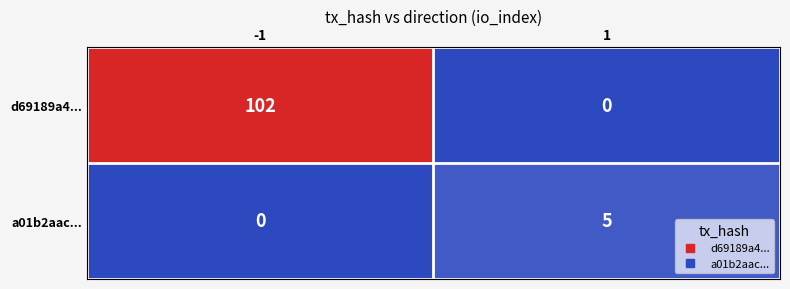

What is the total value across all series at -1?

102